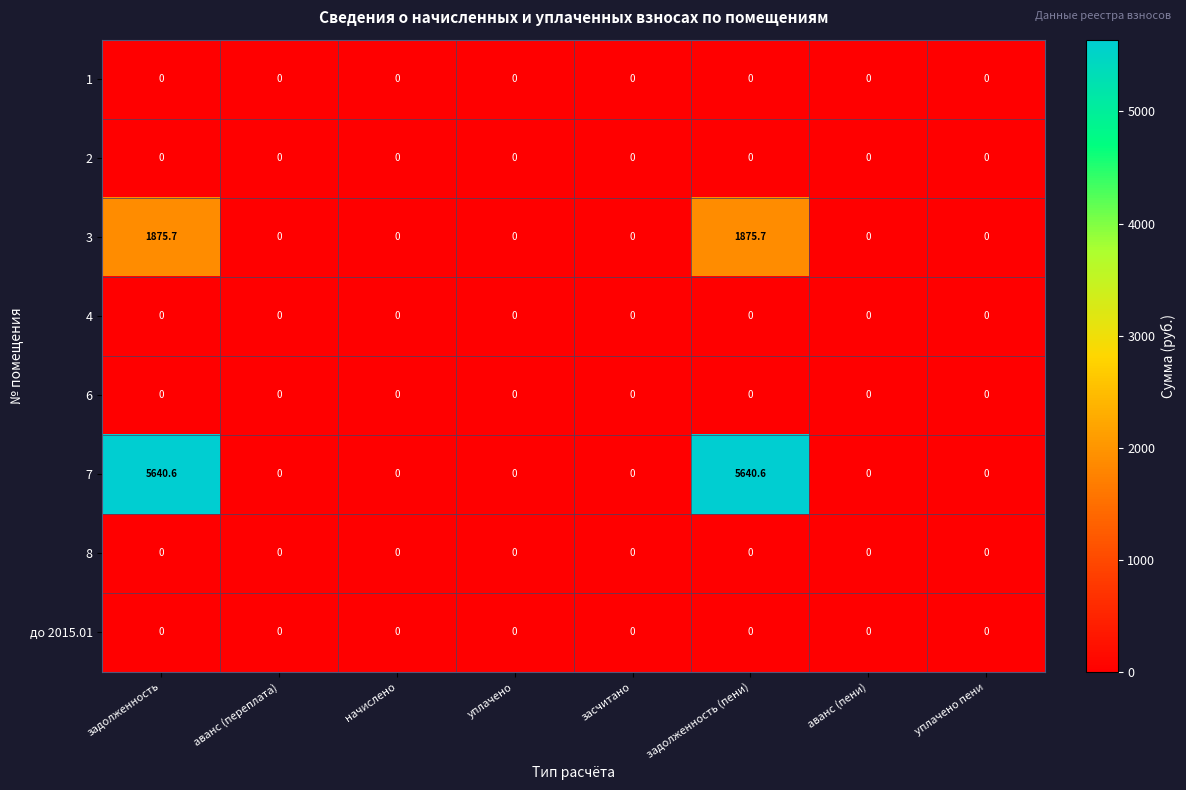

Which series has the widest spread of values?

7